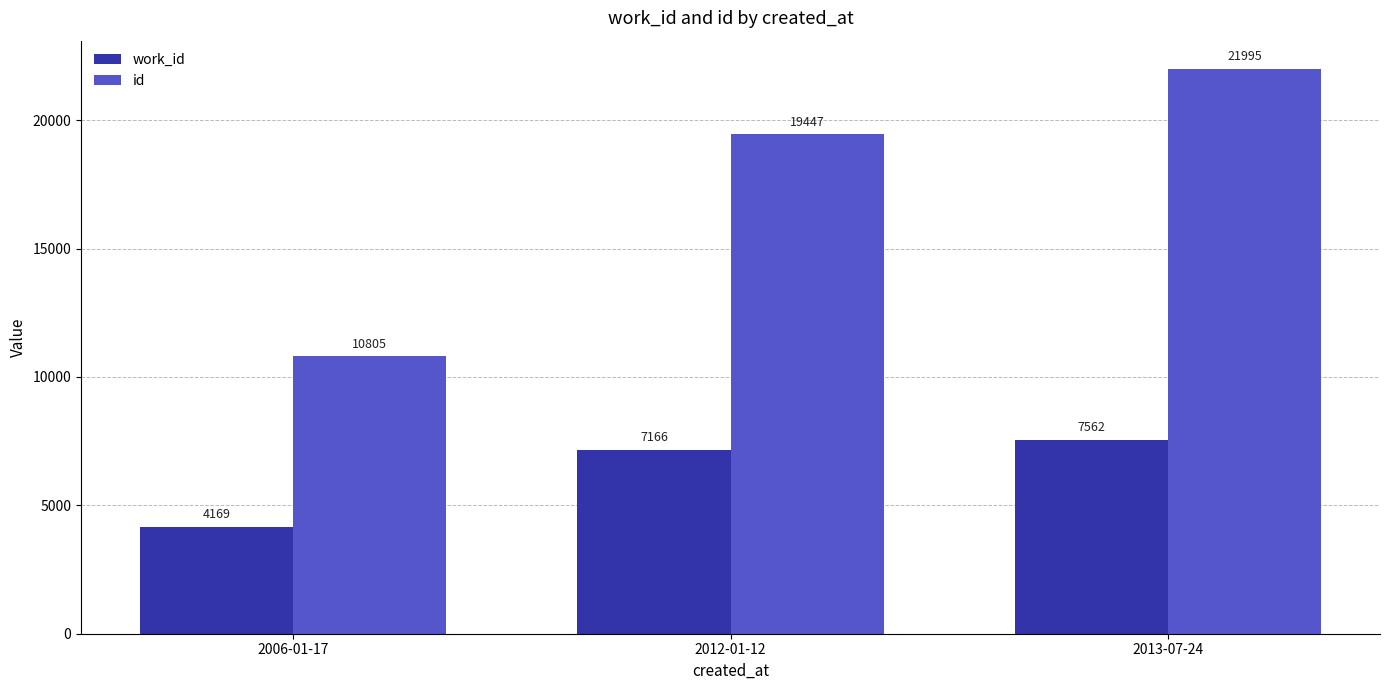

Rank the series by their average value, from lowest to highest.

work_id, id